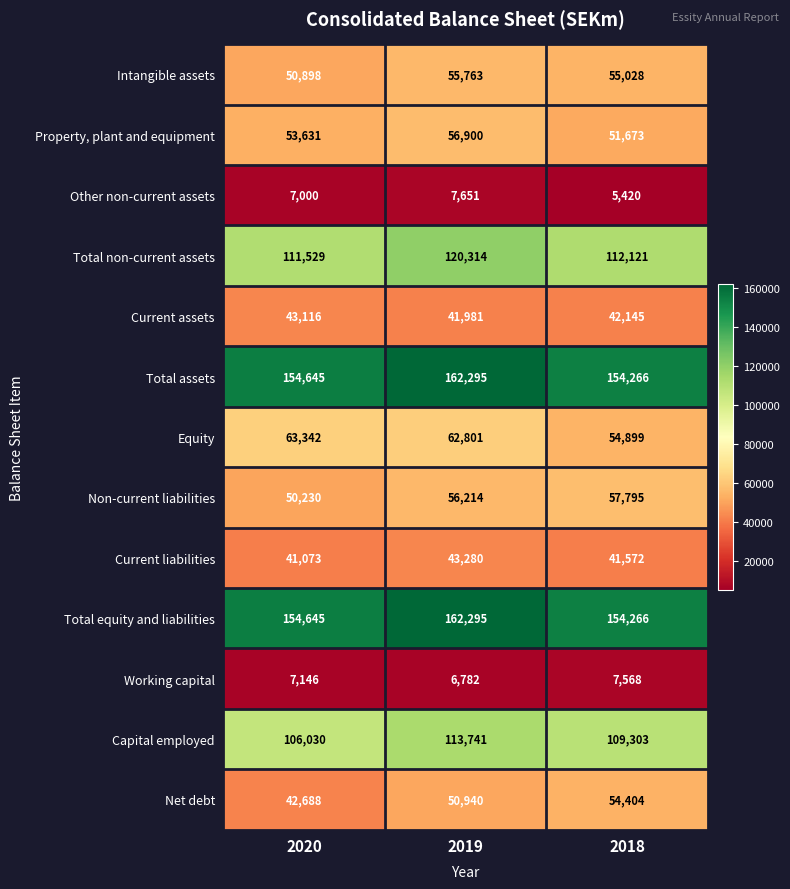

How many Other non-current assets values are between 5420 and 7651?

3